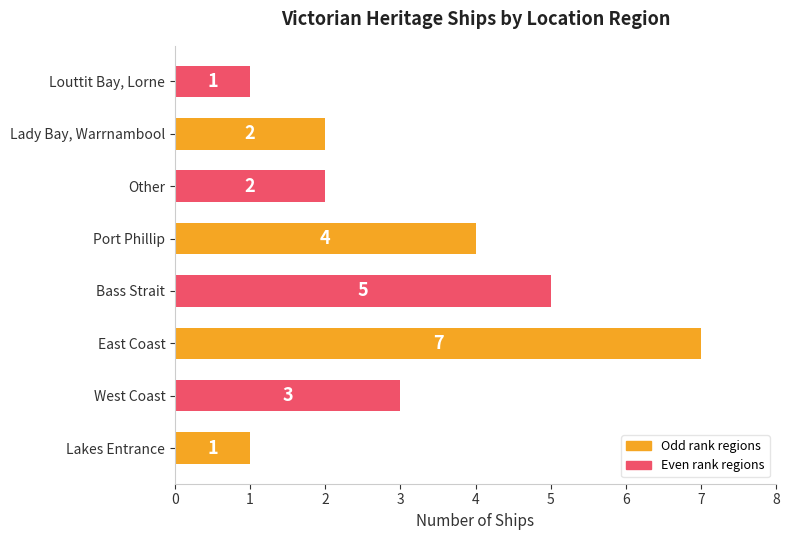

The value at Bass Strait is 8. True or false?

False